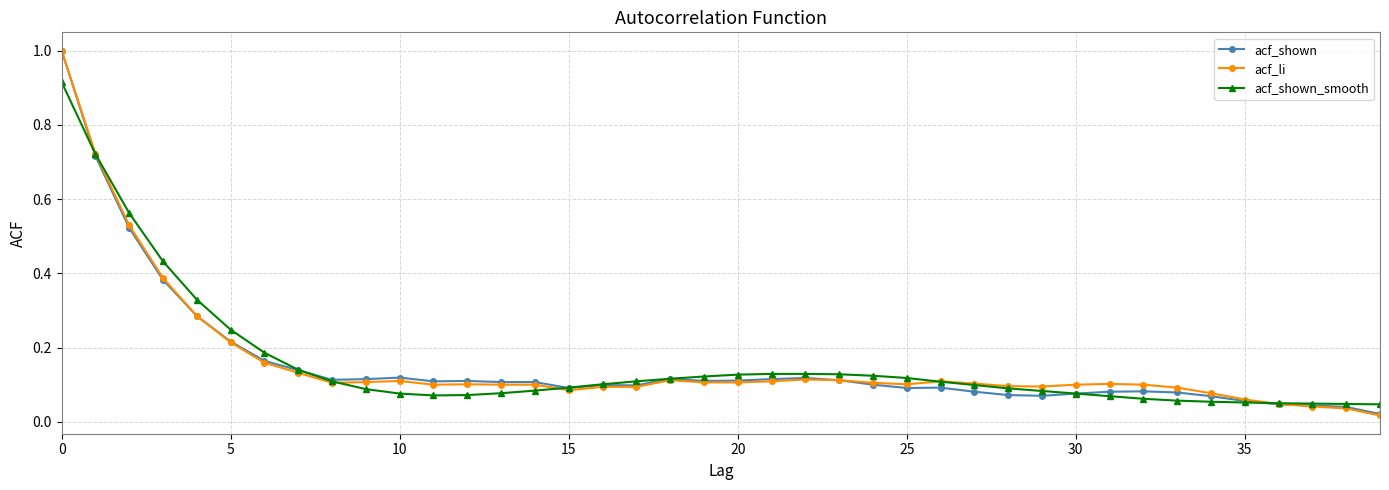

True or false: acf_shown has more than 1 interior local peaks.

True